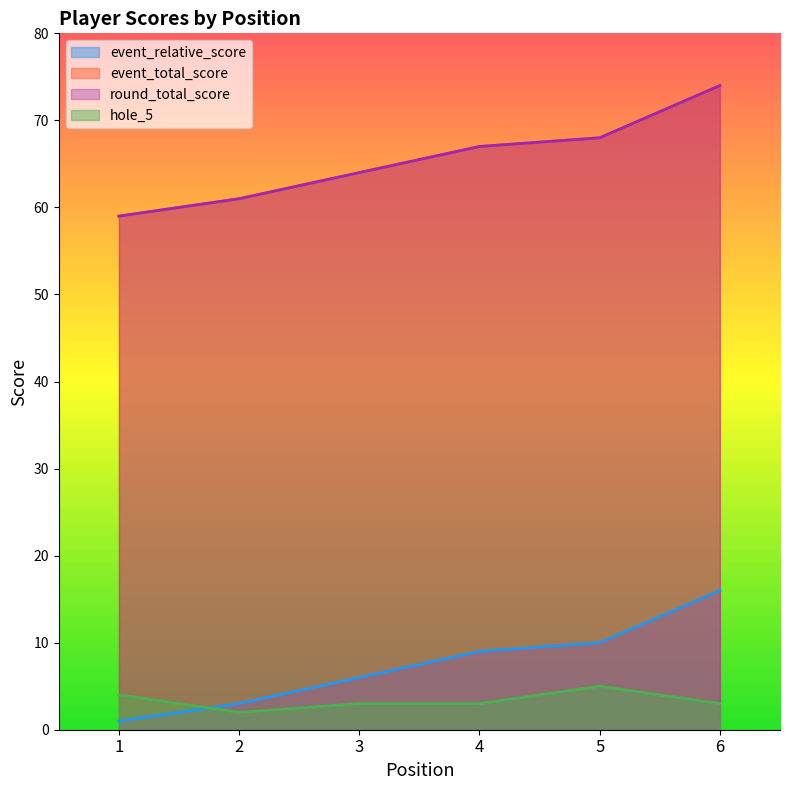

Reading left to right, what are all the values shown in this chart?

event_relative_score: 1	3	6	9	10	16
event_total_score: 59	61	64	67	68	74
round_total_score: 59	61	64	67	68	74
hole_5: 4	2	3	3	5	3